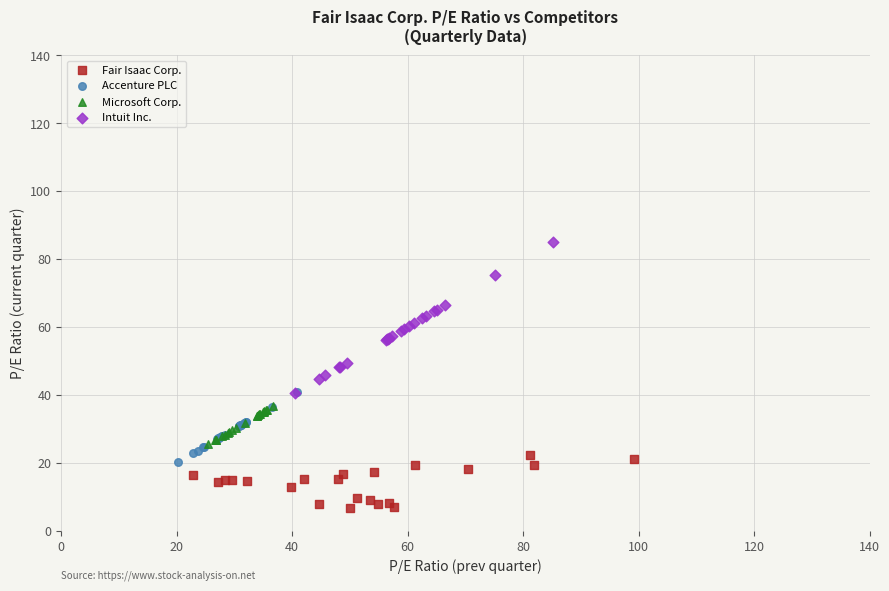

What are all the series names shown in the legend?

Fair Isaac Corp., Accenture PLC, Microsoft Corp., Intuit Inc.